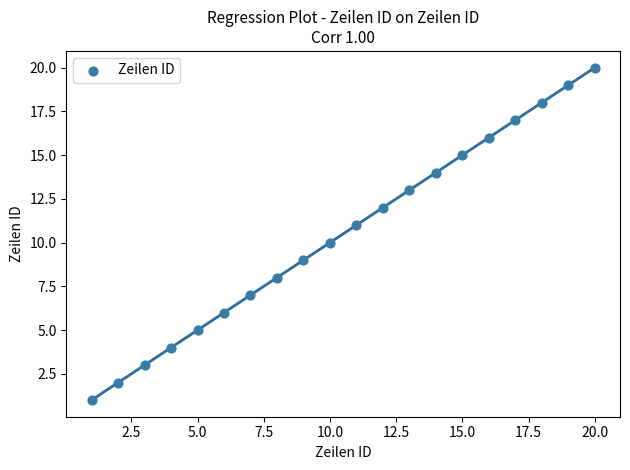

What is the range of X values (max minus min)?

19